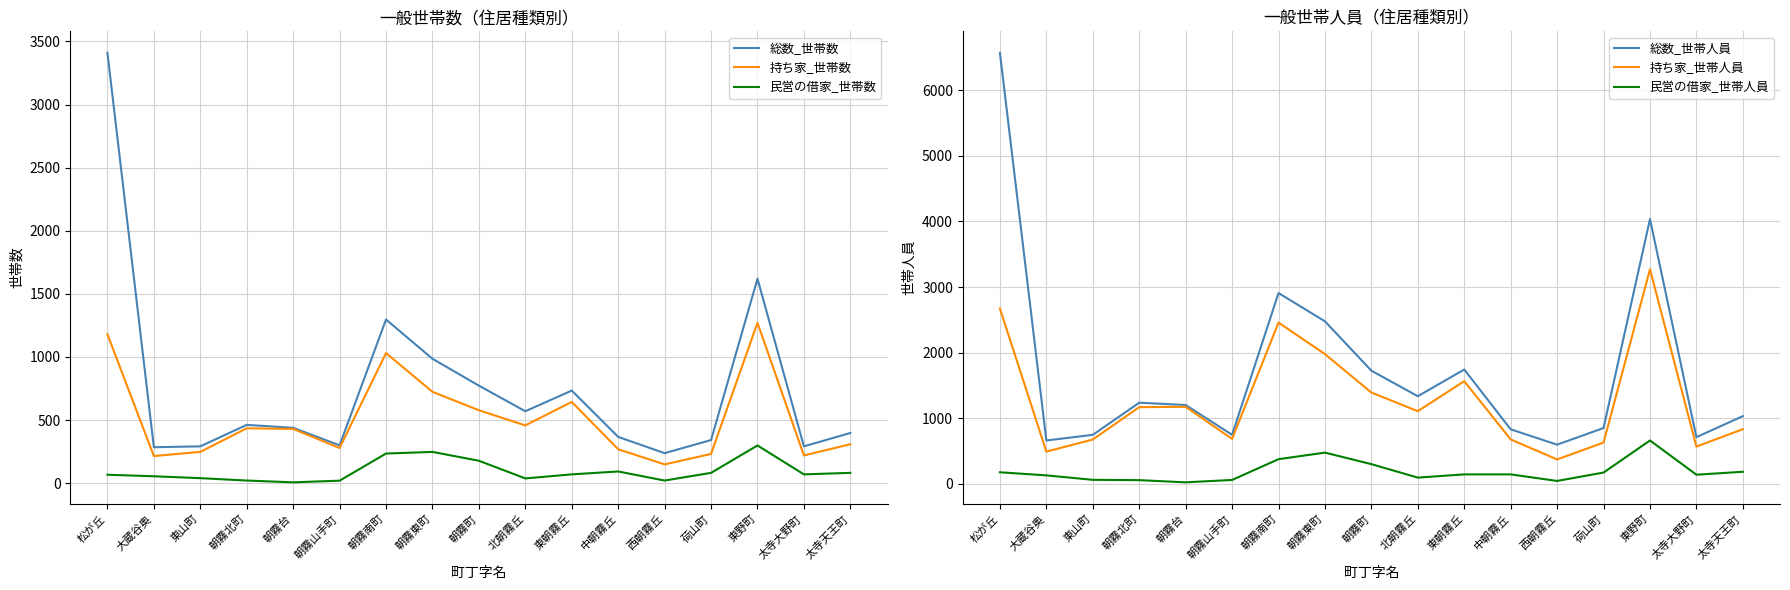

What is the label of the 6th point from the right?

中朝霧丘